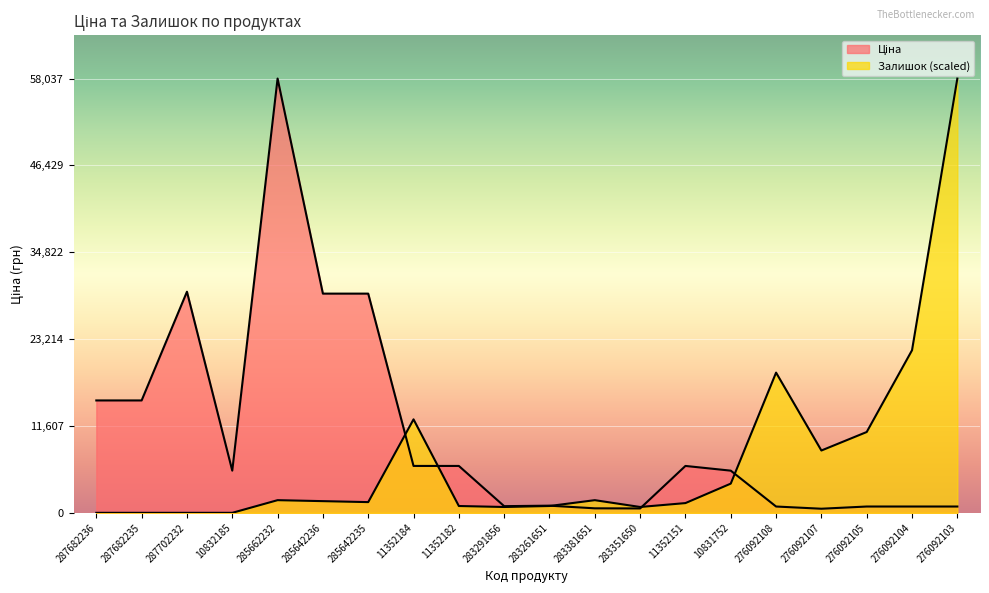

At how many categories does at least one series exceed 15649?

7